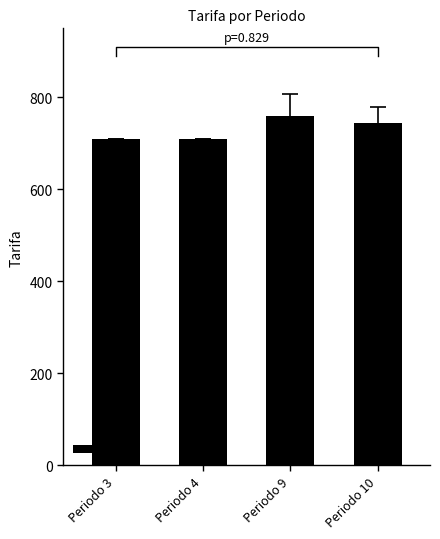

The chart shows a value of 1036.9 at Periodo 10. True or false?

False